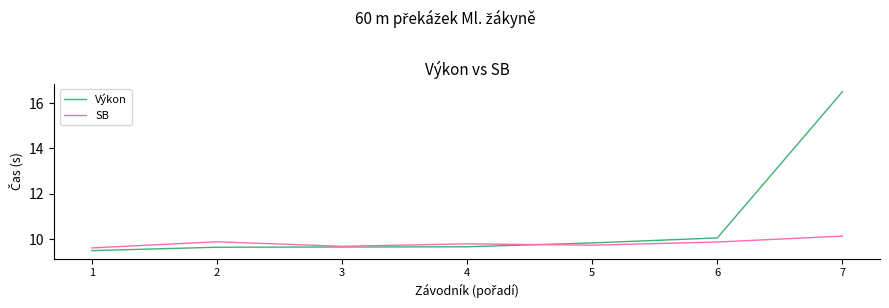

At which category is the sum across all series the highest?

7